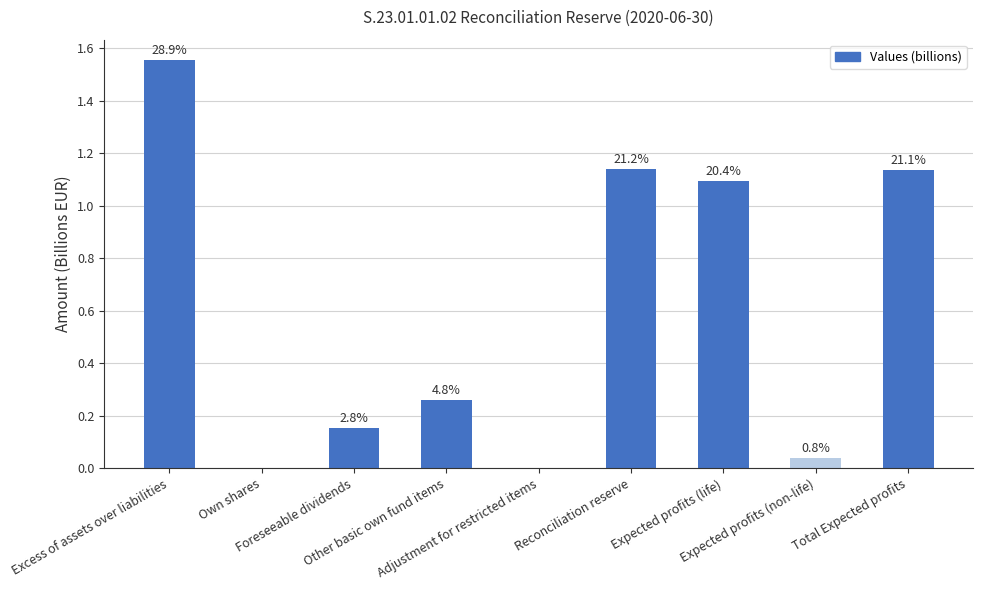

What is the difference between the second highest and second lowest values?

1.1